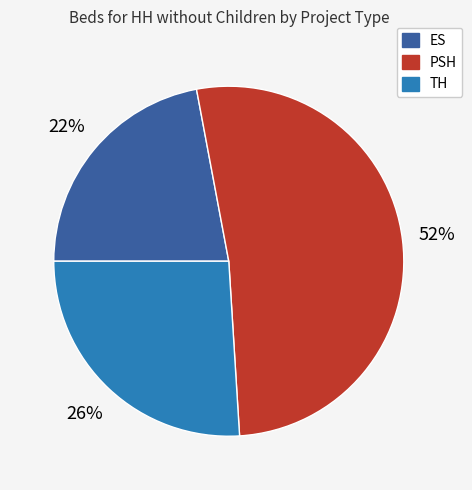

Combined, do PSH and TH account for over 50%?

Yes